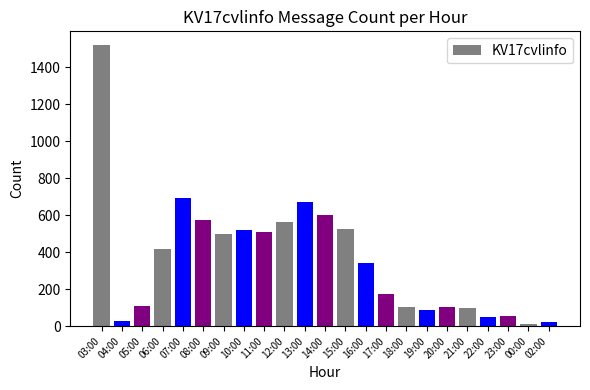

What is the change in value from 05:00 to 17:00?

+62